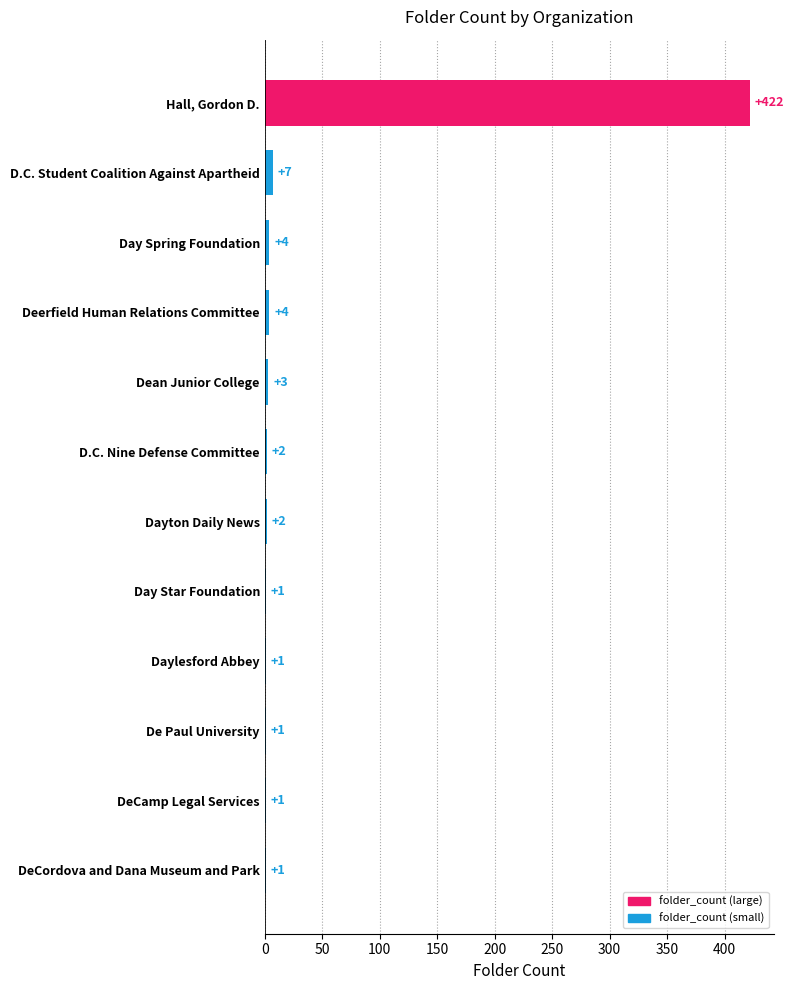

The value at Deerfield Human Relations Committee is 4. True or false?

True